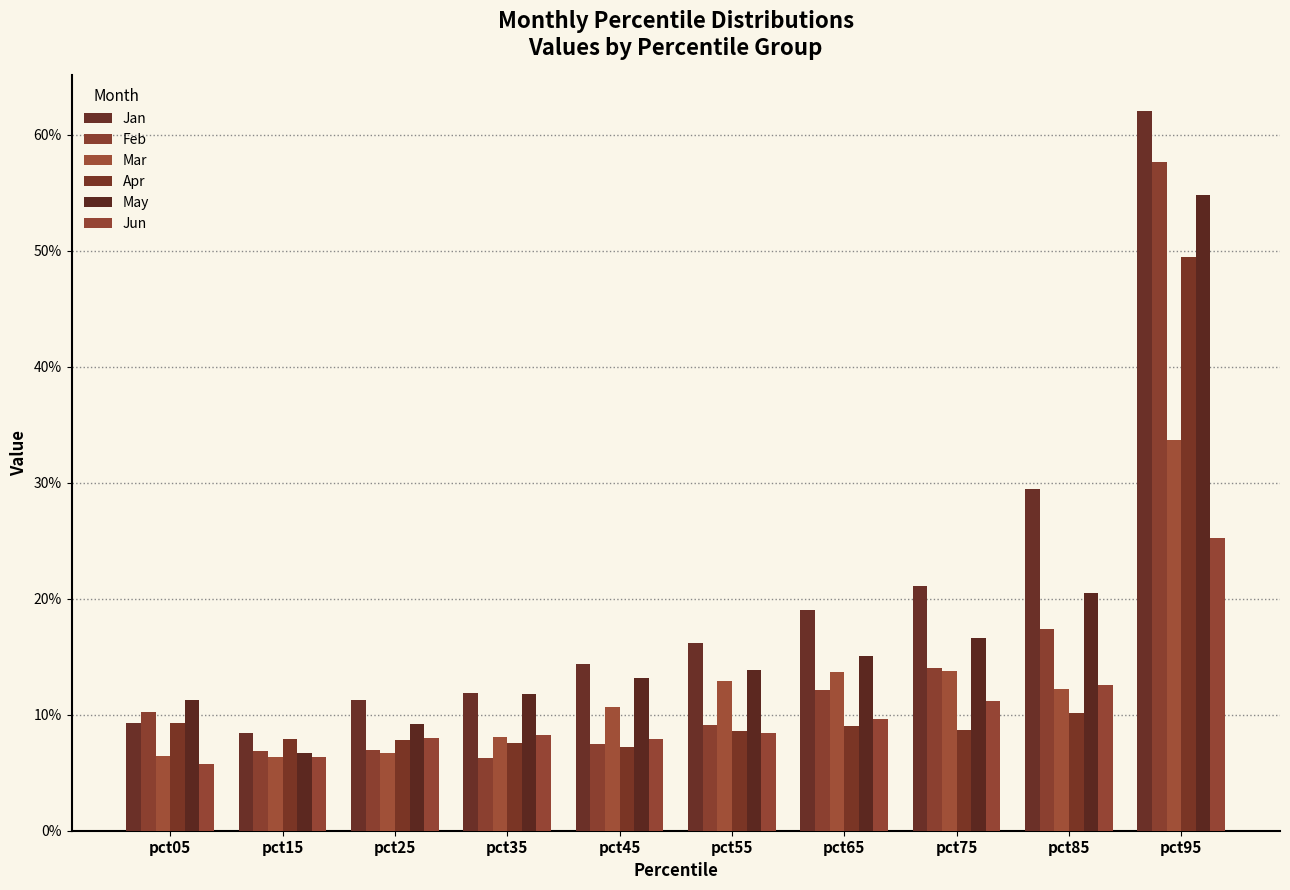

What is the spread (max minus min) of values at pct95?

0.4